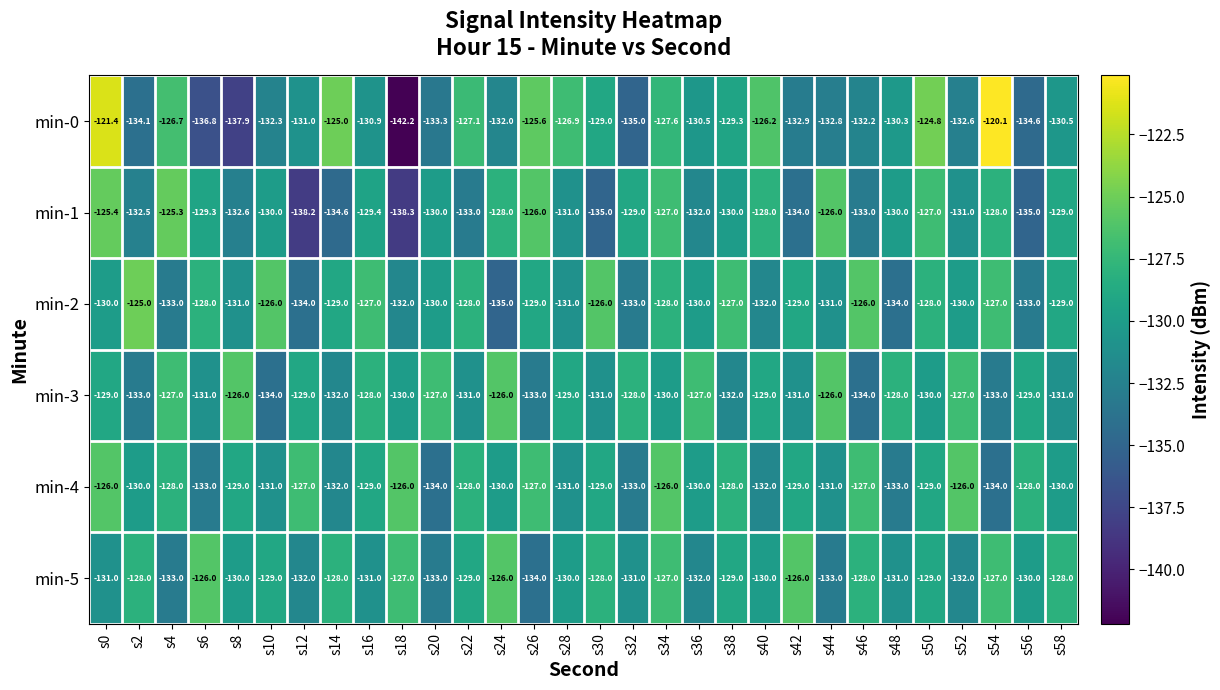

Which series has the largest total across all categories?

min-4